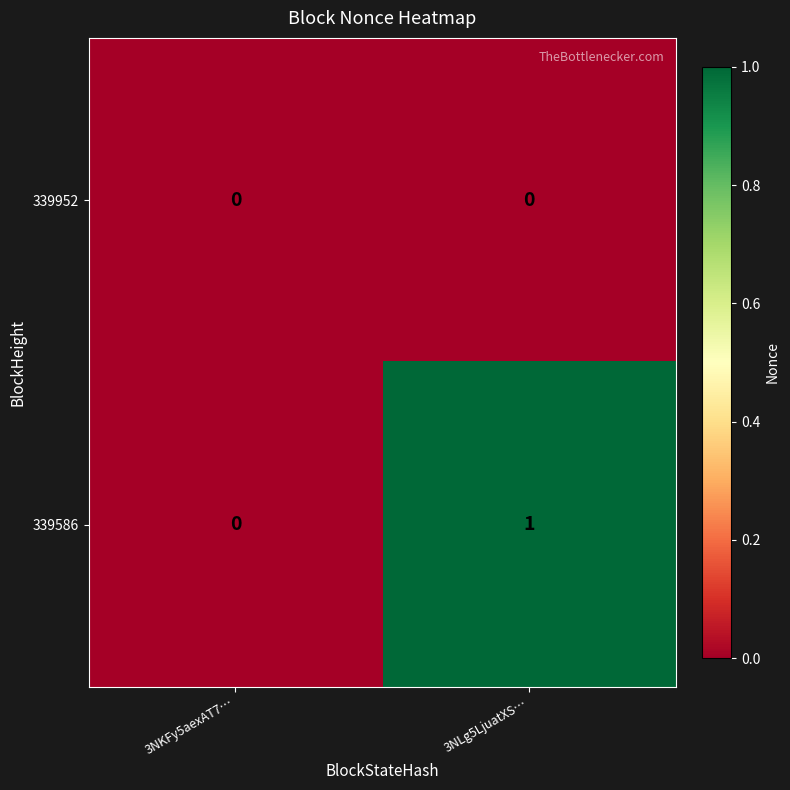

List the series in order of their peak value, highest first.

339586, 339952